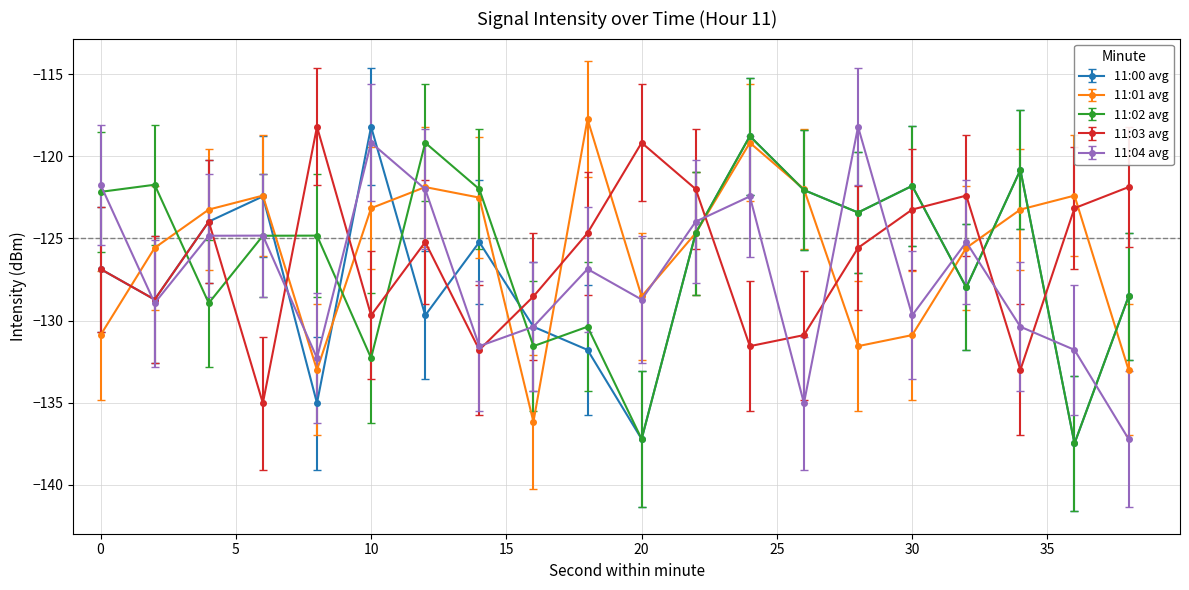

What is the maximum value shown in the chart?

-117.7